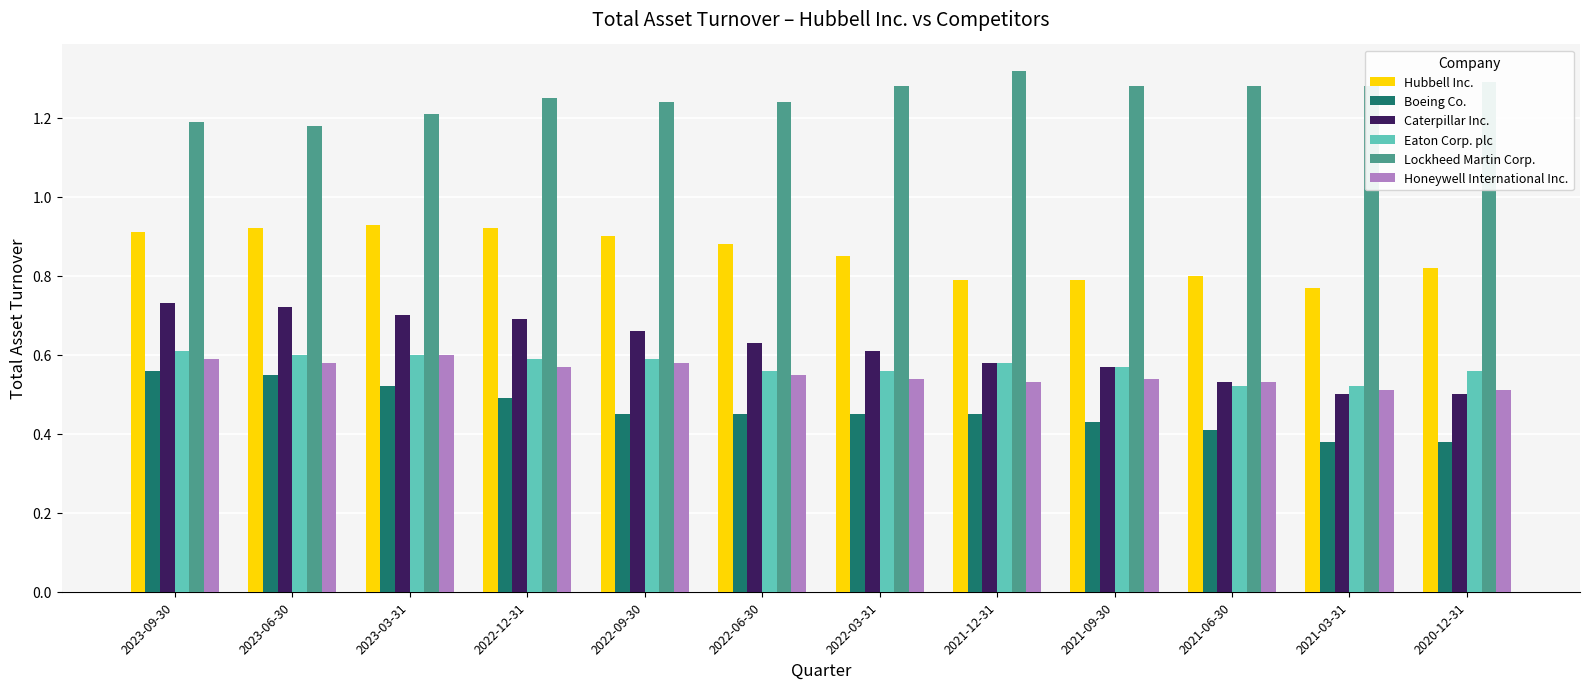

Which series changed the most between 2023-06-30 and 2020-12-31?

Caterpillar Inc.